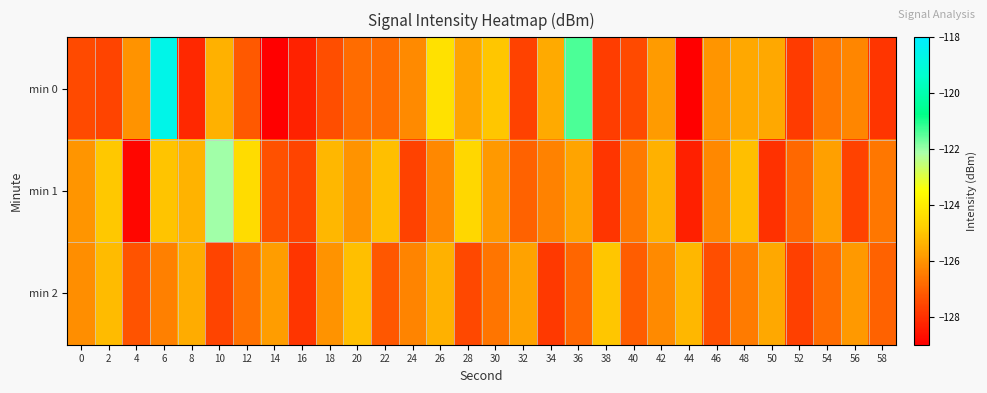

Which series has the largest range (max minus min)?

min 0